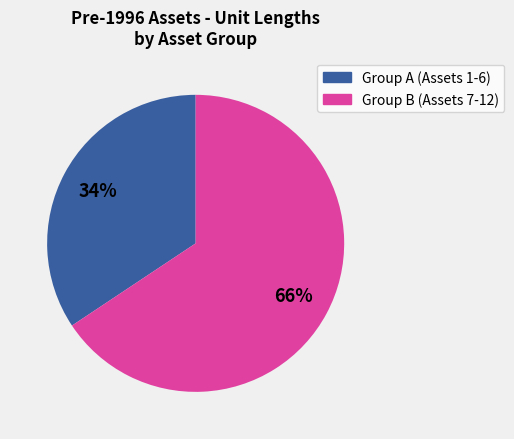

Does any single category account for the majority?

Yes